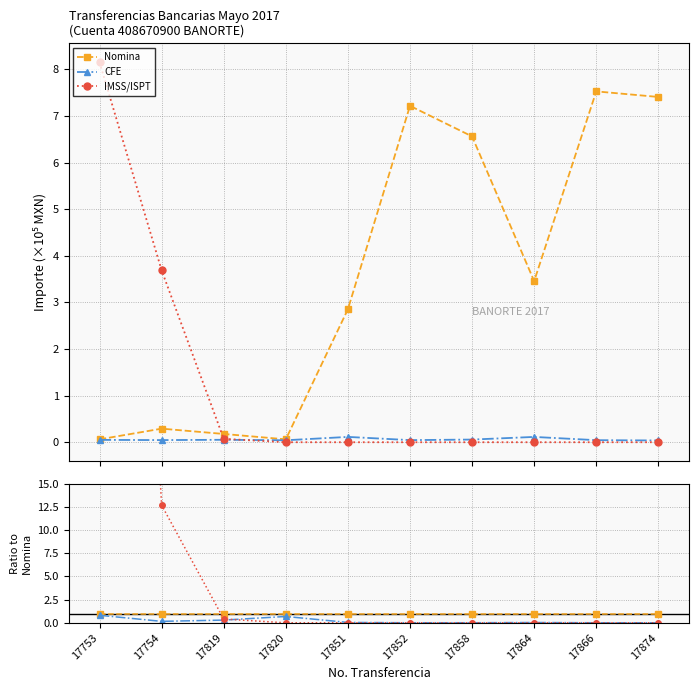

True or false: CFE has more than 2 points higher than both neighbors.

False